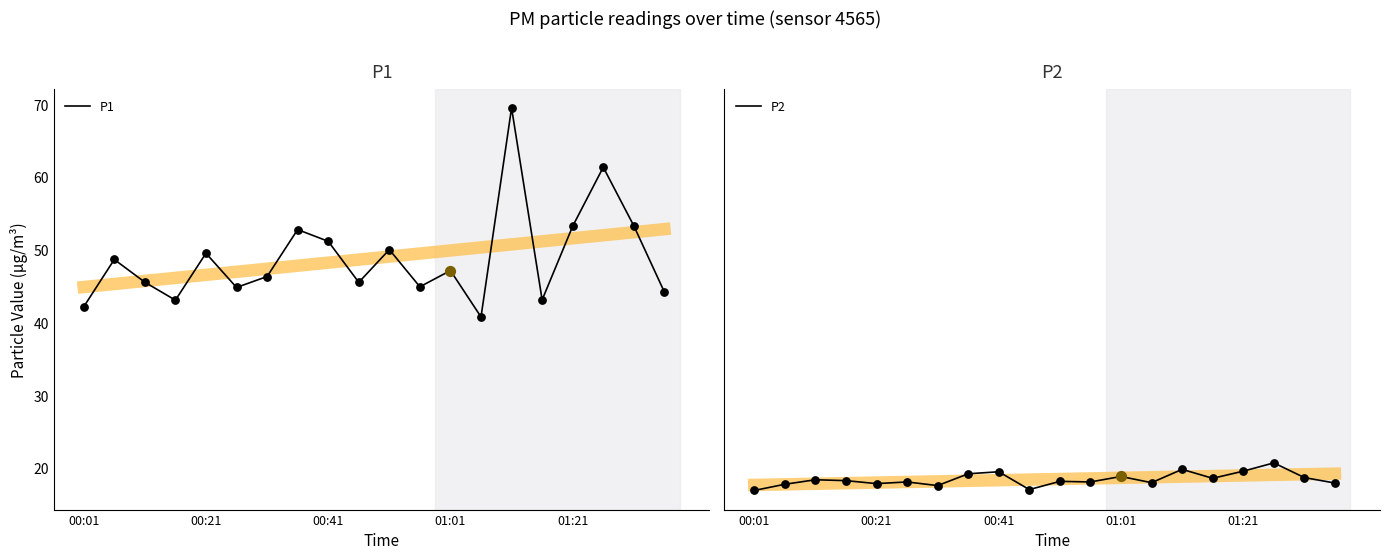

At how many categories does at least one series exceed 43?

18